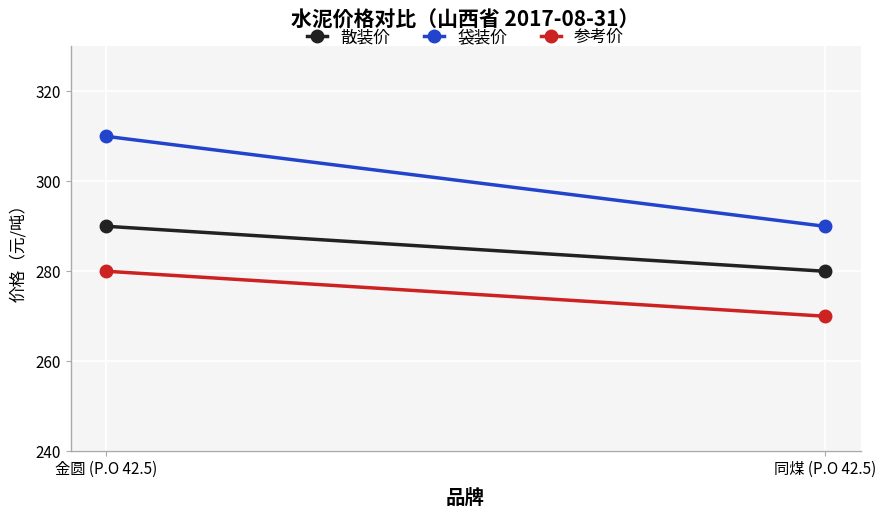

What is the label of the 1st point from the left?

金圆 (P.O 42.5)